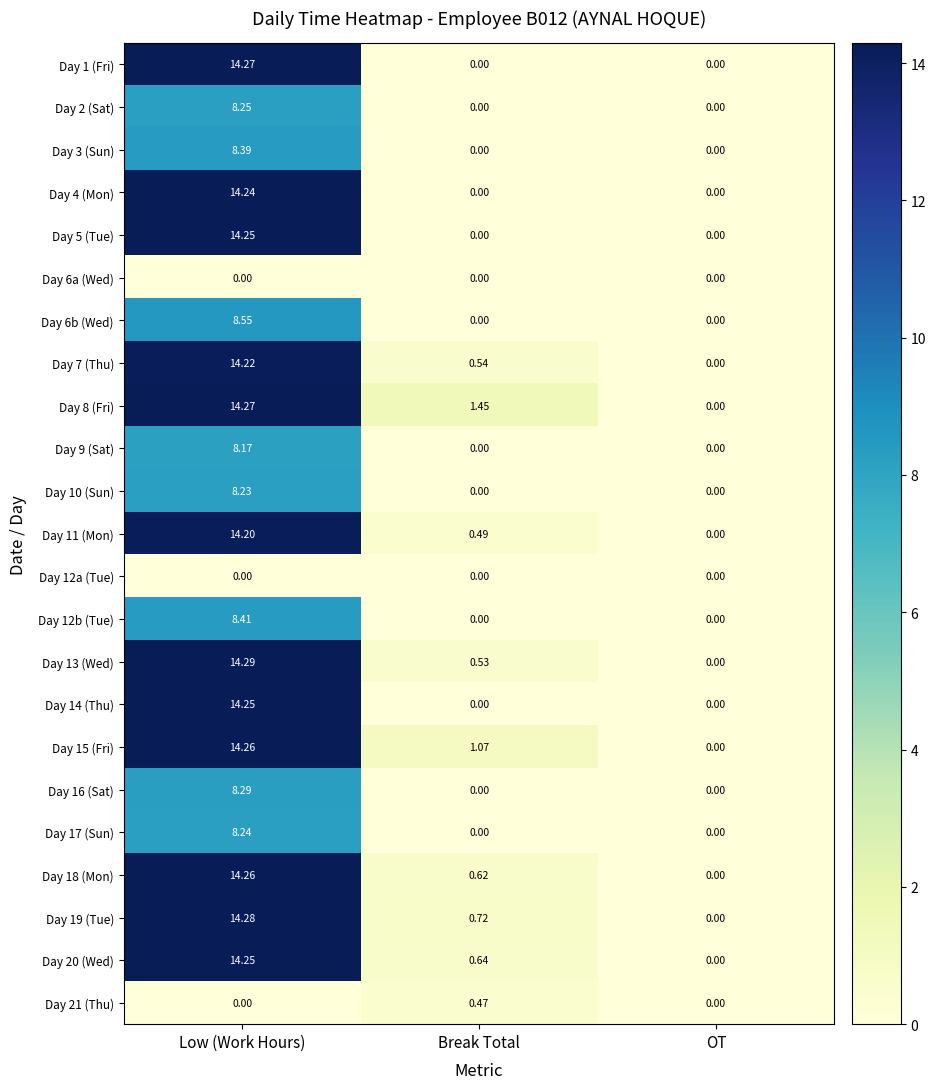

At which category is the sum across all series the highest?

Low (Work Hours)